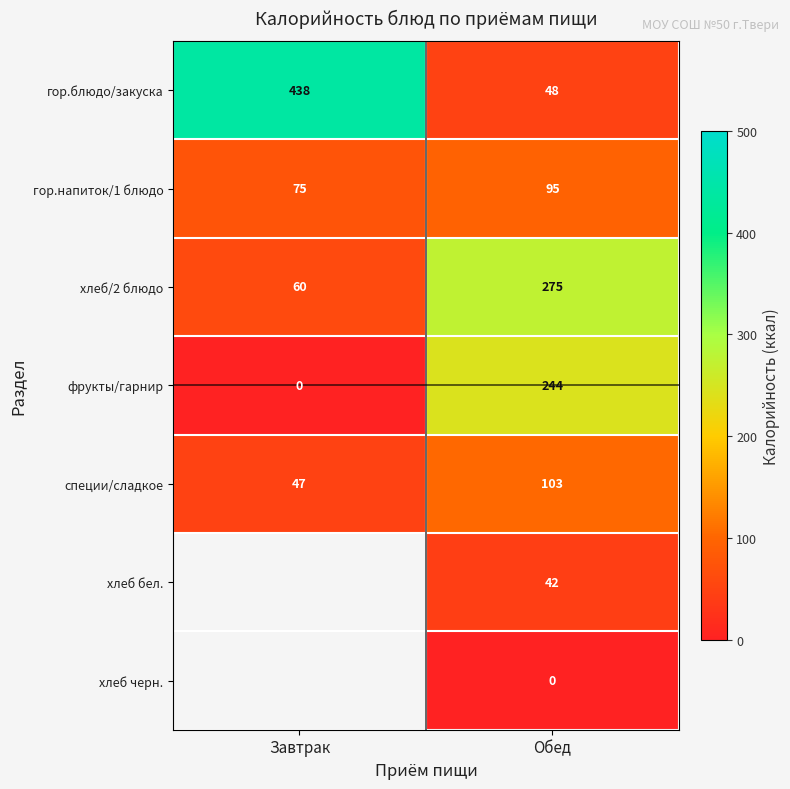

At which category does the chart reach its minimum across all series?

Завтрак